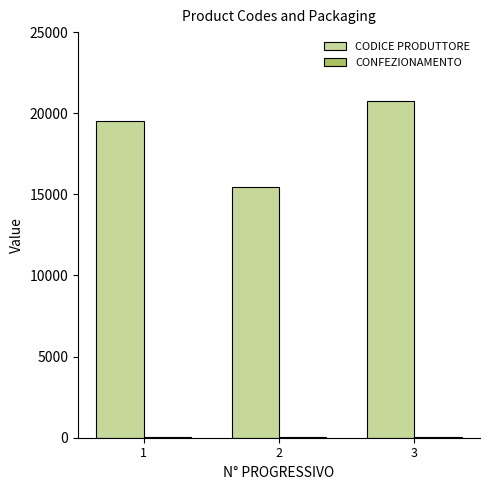

What is the greatest value displayed?

20777